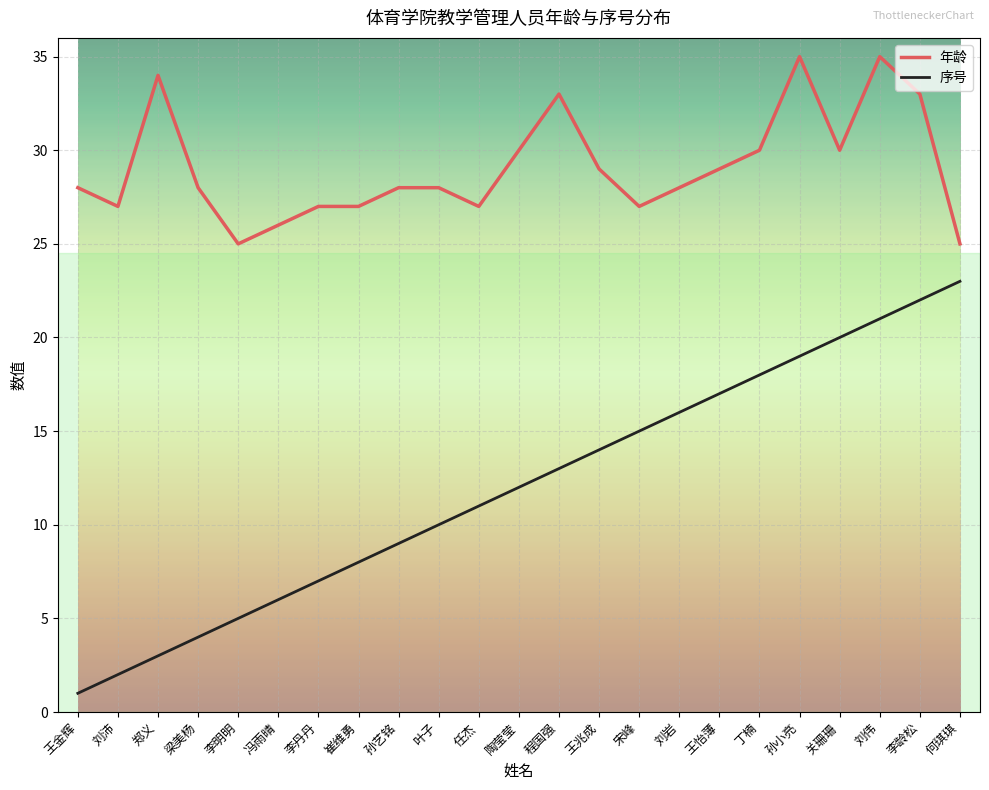

Which series has the widest spread of values?

序号